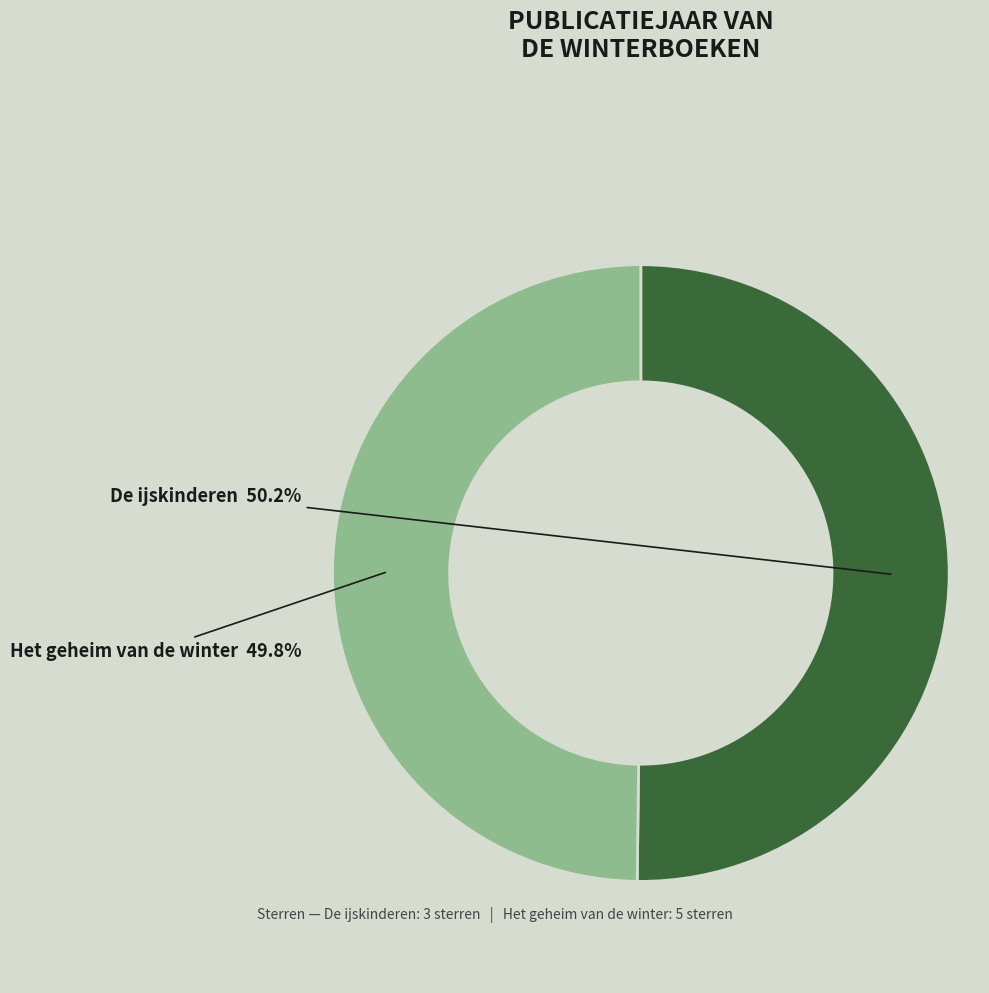

Does any single category account for the majority?

Yes